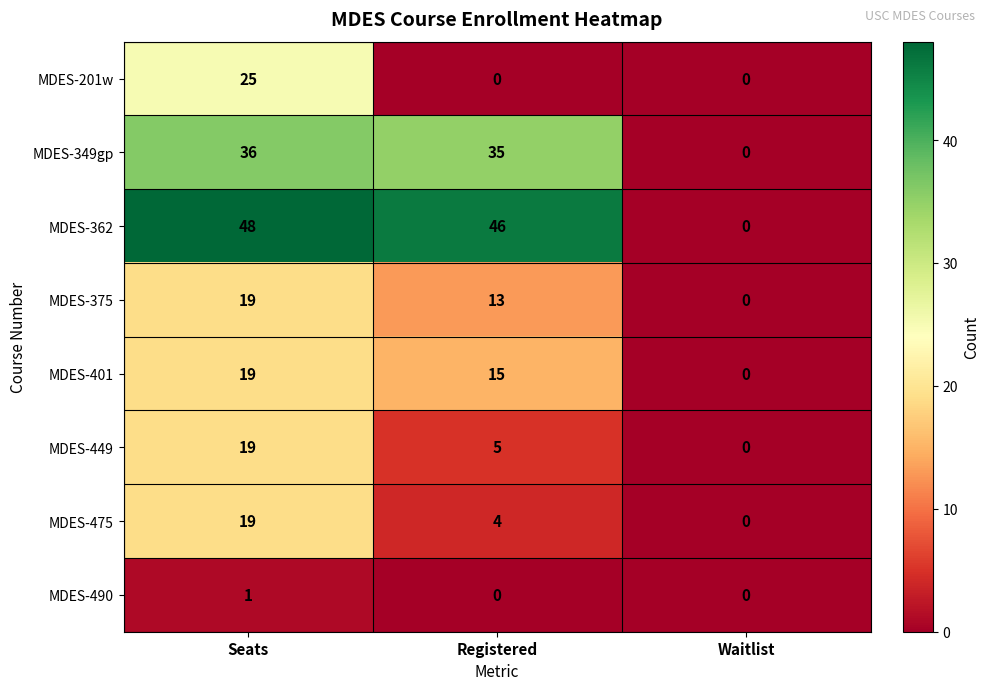

How many data points does each series have?

3